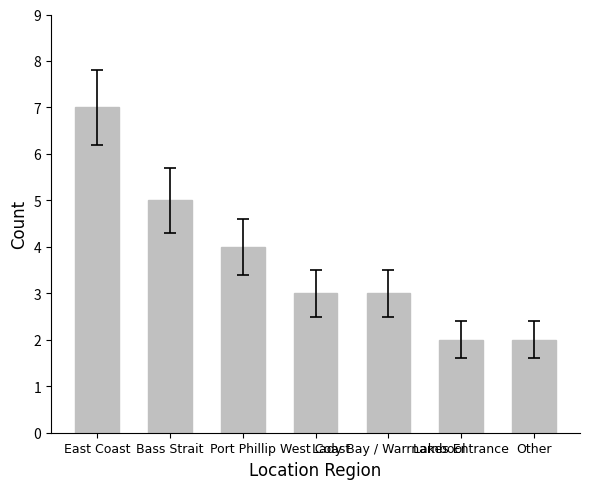

What is the label of the 4th bar from the right?

West Coast